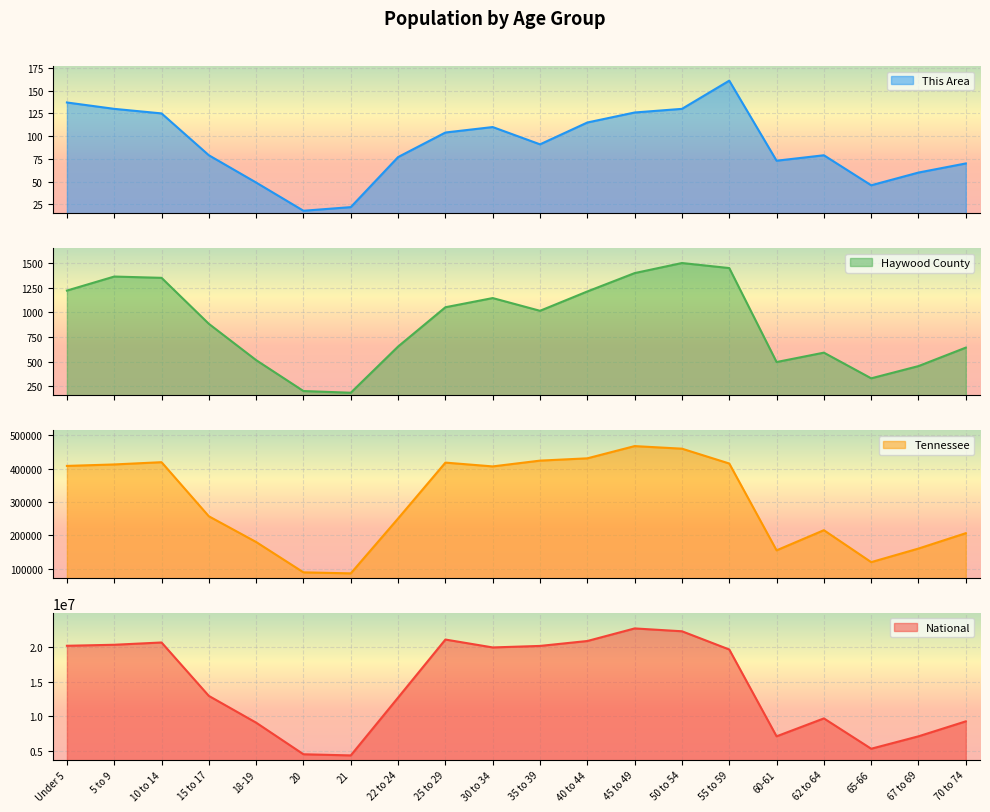

Reading left to right, extract all data points from this chart.

This Area: Under 5=137	5 to 9=130	10 to 14=125	15 to 17=79	18-19=49	20=18	21=22	22 to 24=77	25 to 29=104	30 to 34=110	35 to 39=91	40 to 44=115	45 to 49=126	50 to 54=130	55 to 59=161	60-61=73	62 to 64=79	65-66=46	67 to 69=60	70 to 74=70
Haywood County: Under 5=1219	5 to 9=1361	10 to 14=1348	15 to 17=882	18-19=514	20=201	21=184	22 to 24=652	25 to 29=1050	30 to 34=1143	35 to 39=1014	40 to 44=1210	45 to 49=1396	50 to 54=1498	55 to 59=1447	60-61=495	62 to 64=590	65-66=330	67 to 69=454	70 to 74=641
Tennessee: Under 5=407813	5 to 9=412181	10 to 14=418941	15 to 17=257066	18-19=180120	20=89380	21=86356	22 to 24=250508	25 to 29=417683	30 to 34=406314	35 to 39=423622	40 to 44=430508	45 to 49=467087	50 to 54=459349	55 to 59=414991	60-61=155235	62 to 64=215489	65-66=119944	67 to 69=160594	70 to 74=206536
National: Under 5=20201362	5 to 9=20348657	10 to 14=20677194	15 to 17=12954254	18-19=9086089	20=4519129	21=4354294	22 to 24=12712576	25 to 29=21101849	30 to 34=19962099	35 to 39=20179642	40 to 44=20890964	45 to 49=22708591	50 to 54=22298125	55 to 59=19664805	60-61=7113727	62 to 64=9704197	65-66=5319902	67 to 69=7115361	70 to 74=9278166